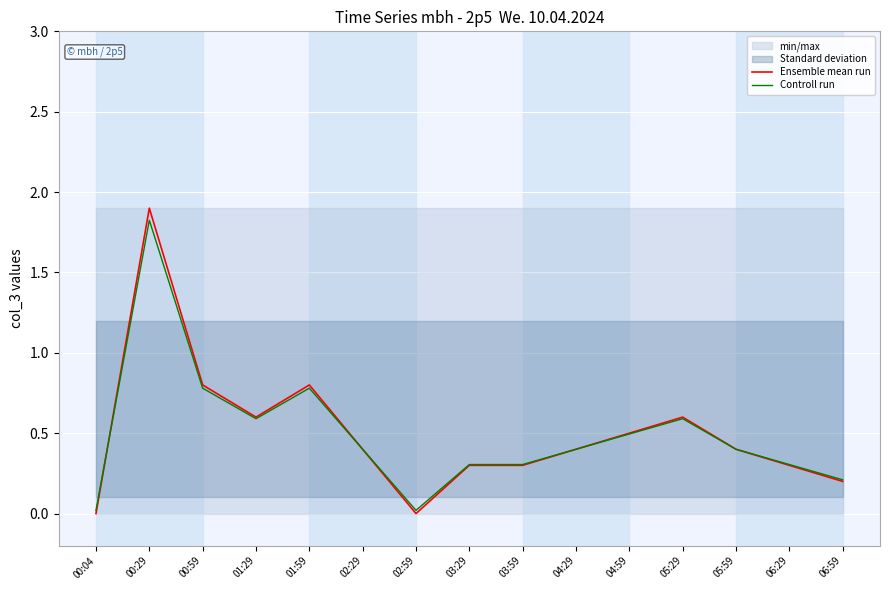

What is the label of the 14th point from the right?

00:29